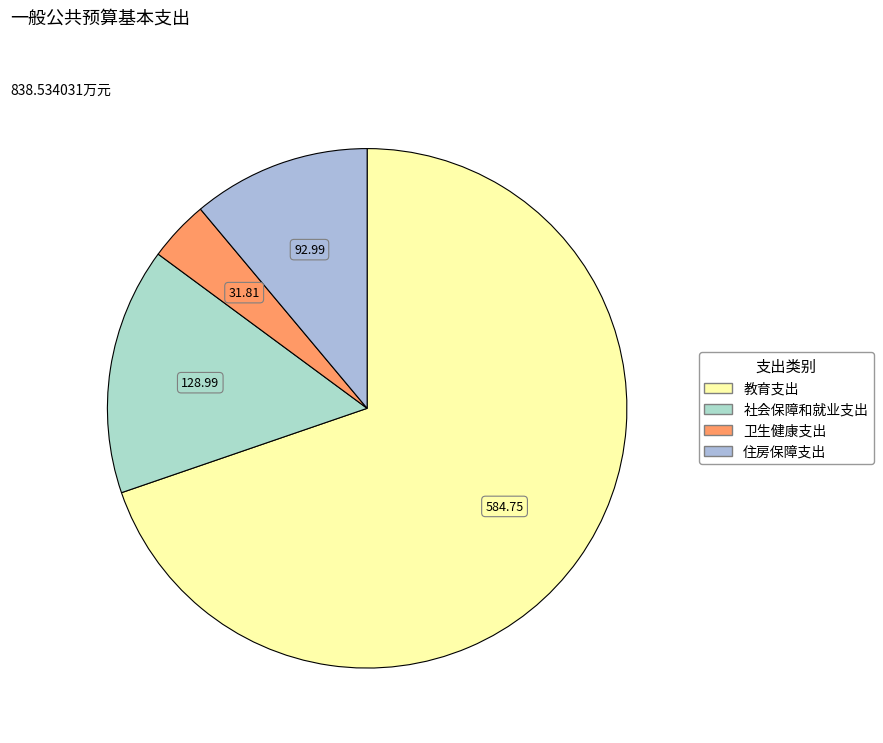

Rank the categories by value from highest to lowest.

教育支出, 社会保障和就业支出, 住房保障支出, 卫生健康支出